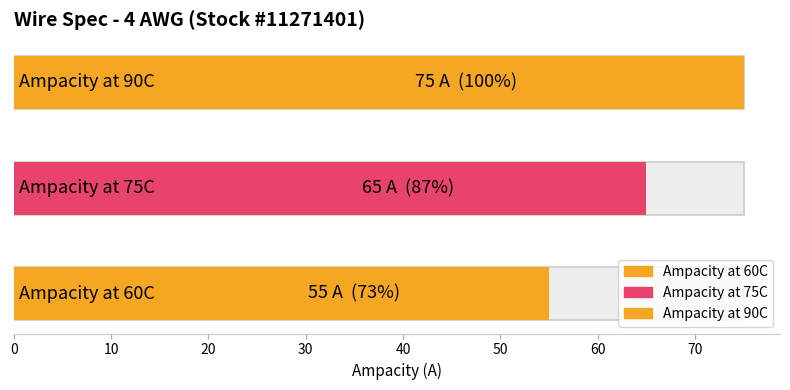

Reading right to left, extract all data points from this chart.

Ampacity at 90C=75	Ampacity at 75C=65	Ampacity at 60C=55